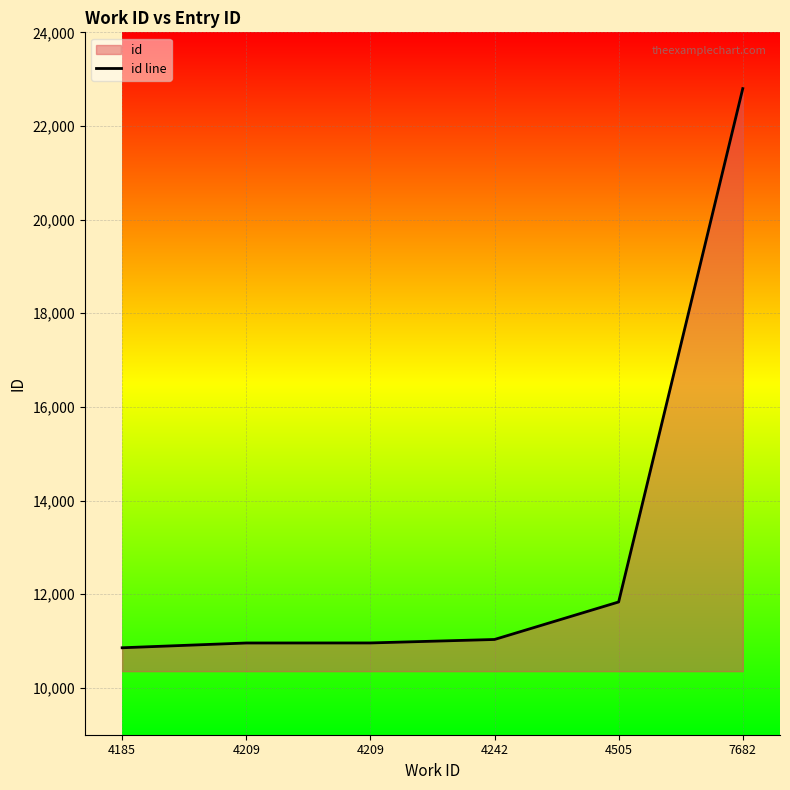

The chart shows a value of 11835 at 4505. True or false?

True